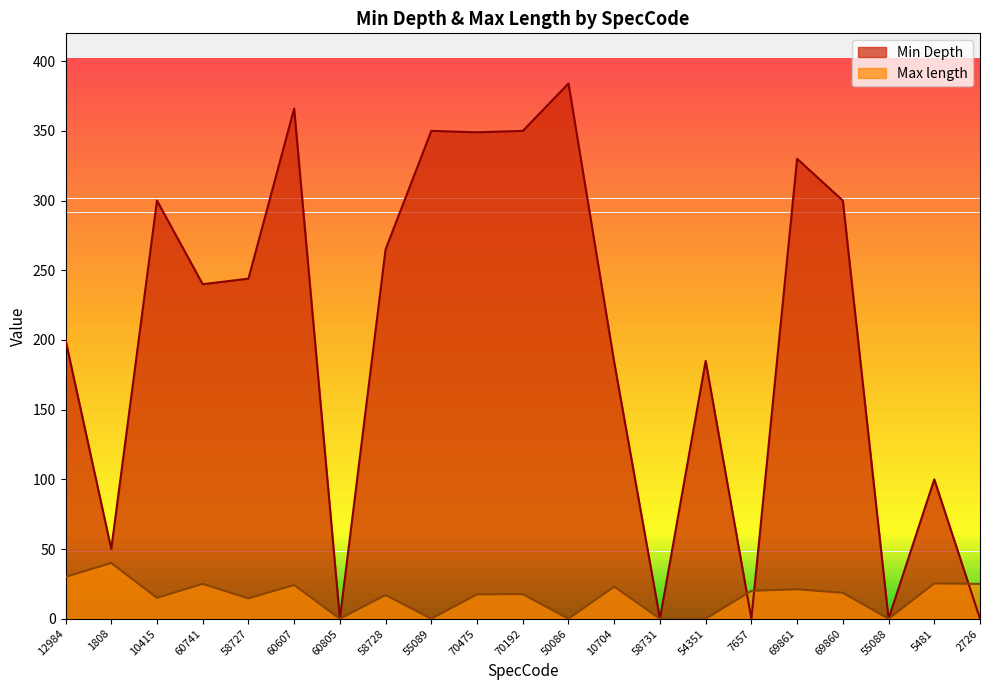

List the series in order of their overall mean, highest first.

Min Depth, Max length